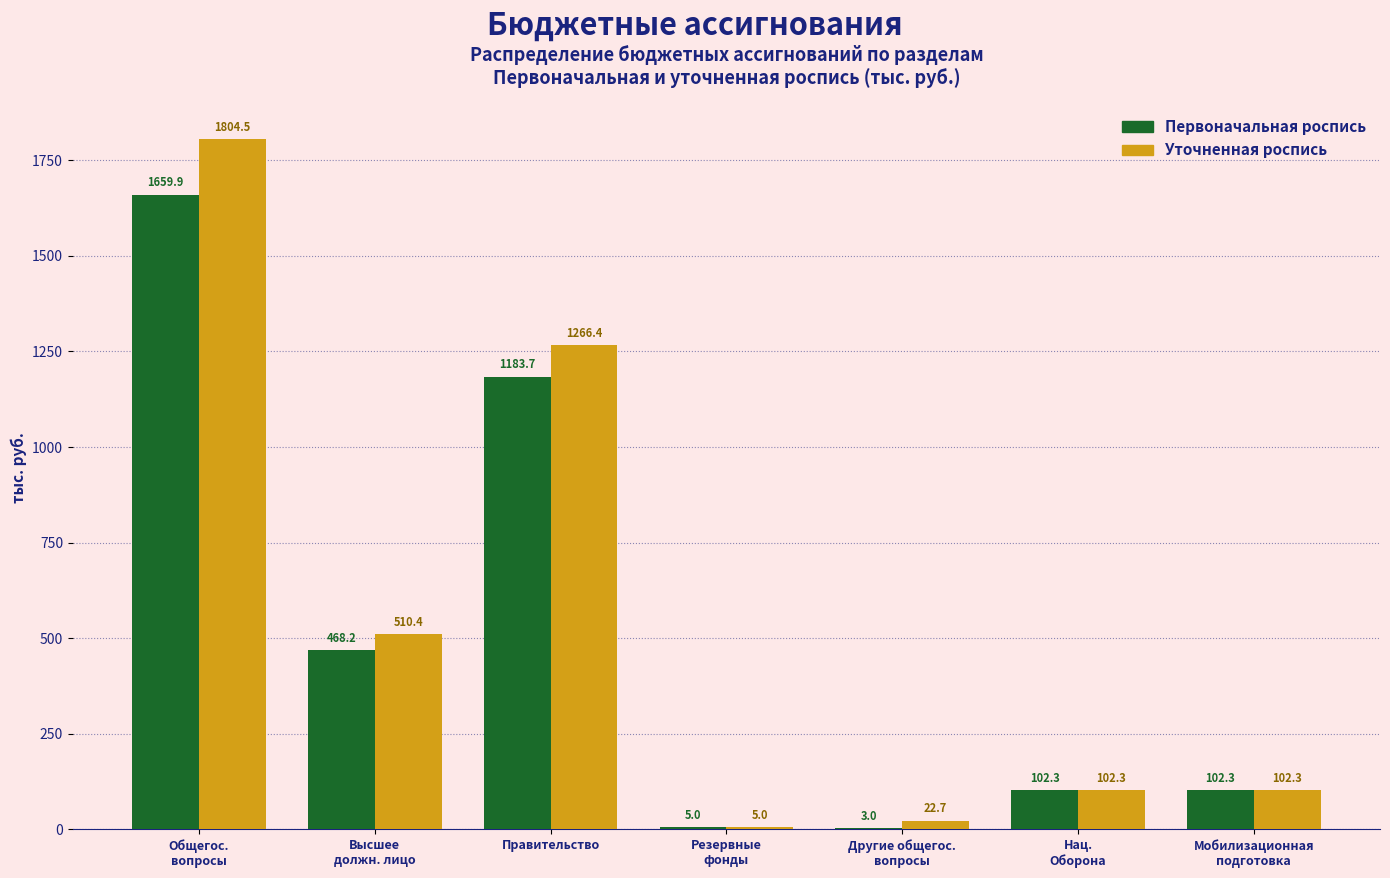

True or false: Первоначальная роспись has a value of 468.2 at Высшее
должн. лицо.

True